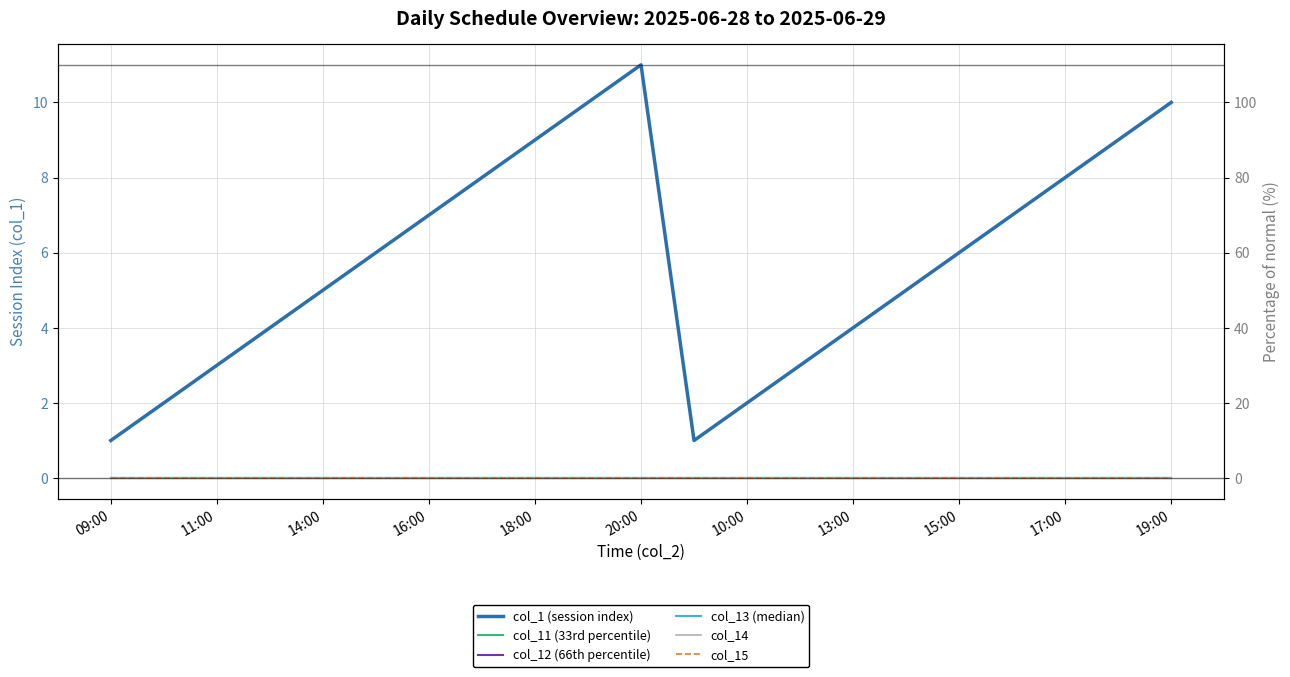

At how many categories does at least one series exceed 1?

19